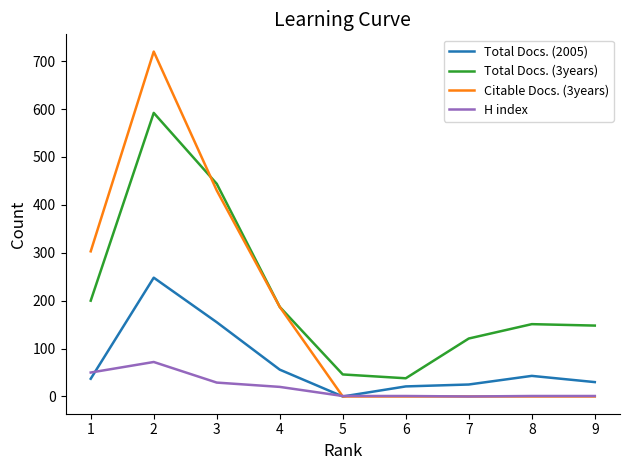

What is the maximum value shown in the chart?

720